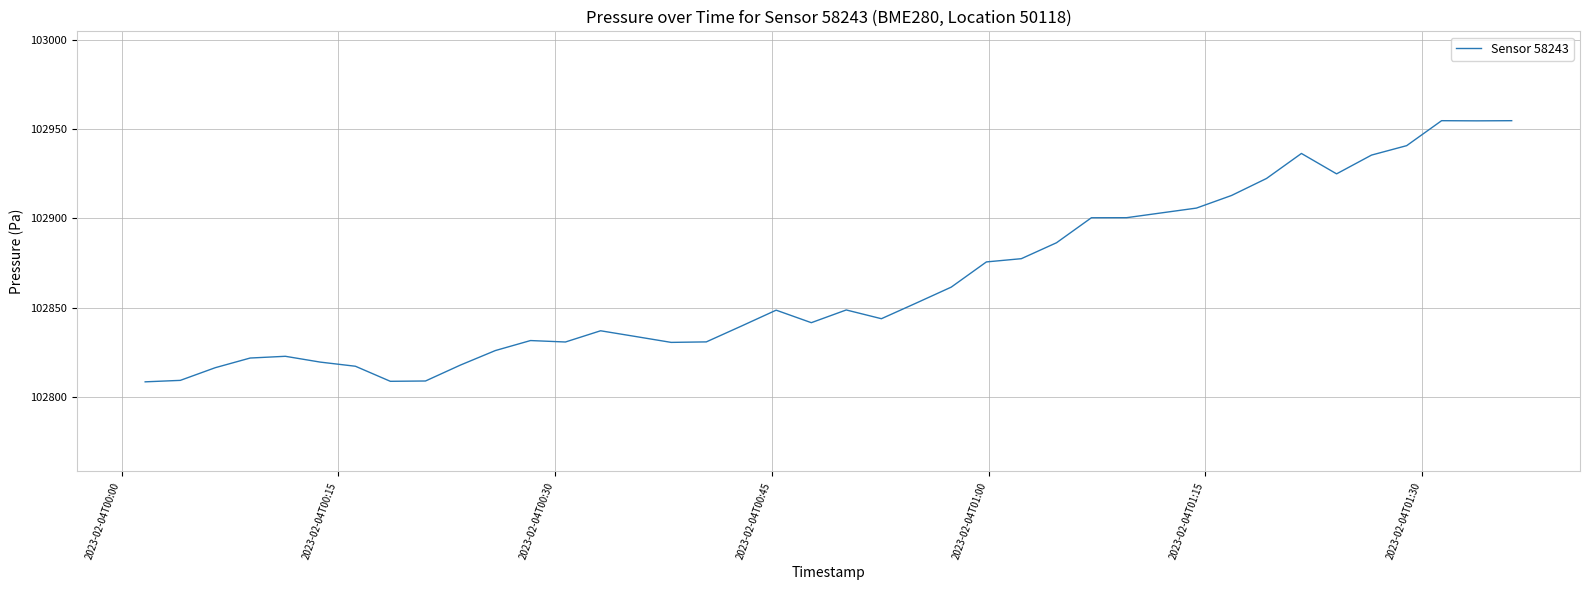

What is the maximum value shown in the chart?

102954.7